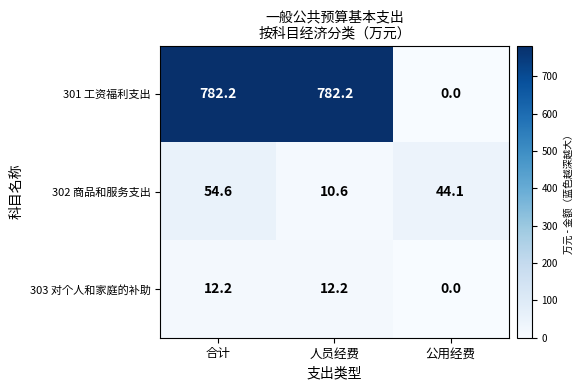

At which label does 303 对个人和家庭的补助 first exceed 12?

合计